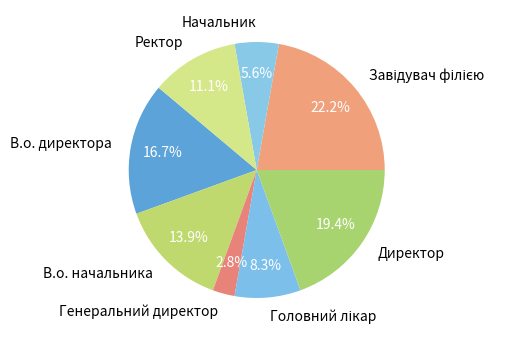

Count the number of slices in the pie.

8